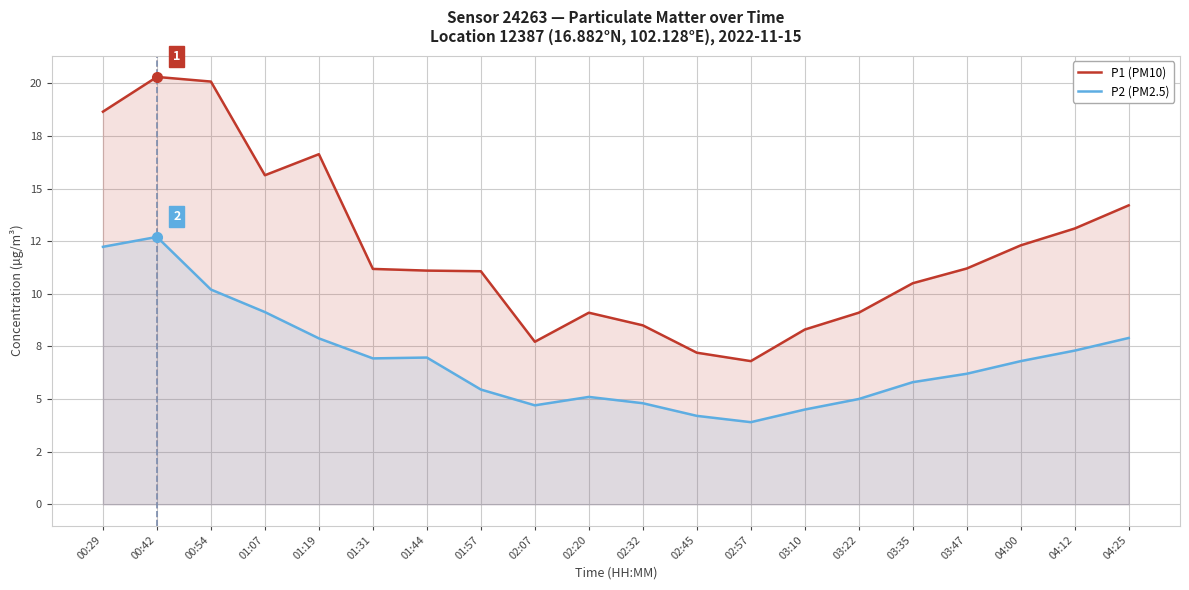

What is the total value across all series at 04:00?

19.1